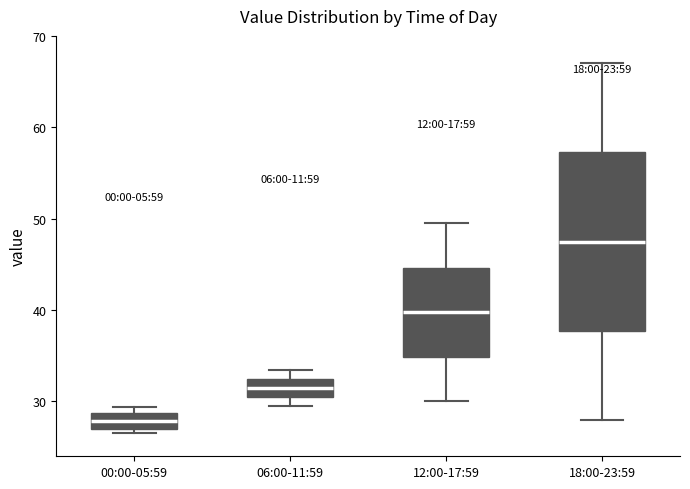

Comparing the boxes themselves (not the whiskers), which one is the tallest?

18:00-23:59